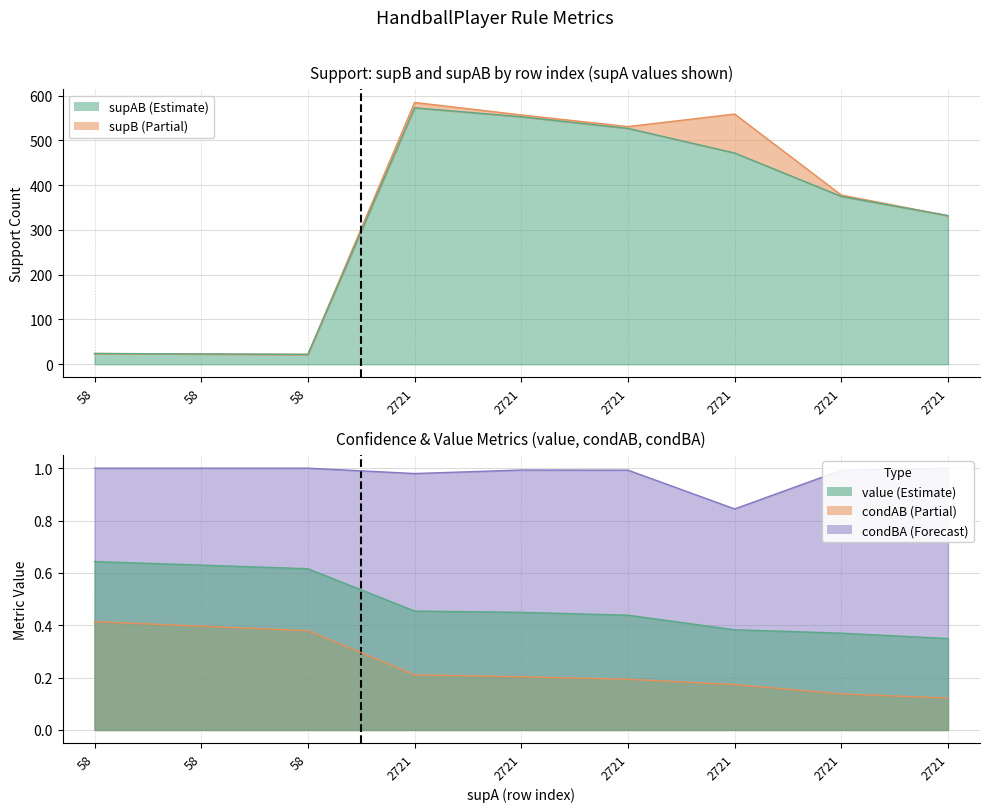

Is the value of supAB at 2721 greater than the value of value at 2721?

Yes